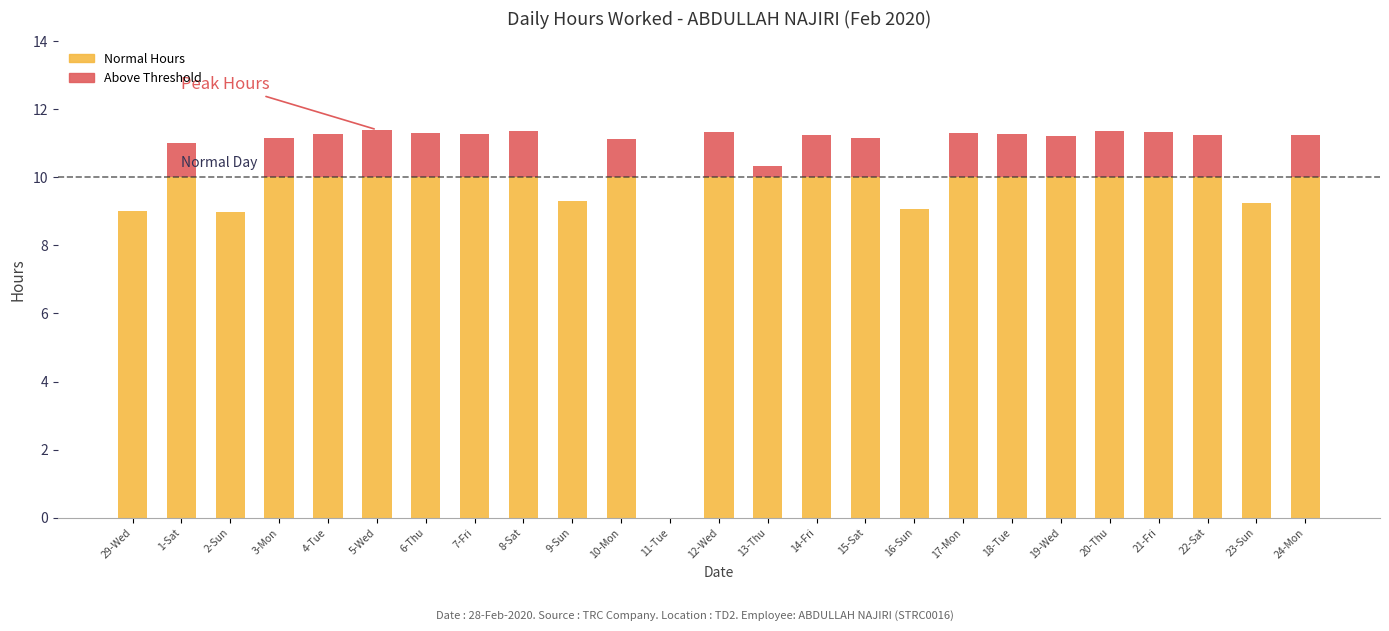

What is the total value across all series at 17-Mon?

11.3